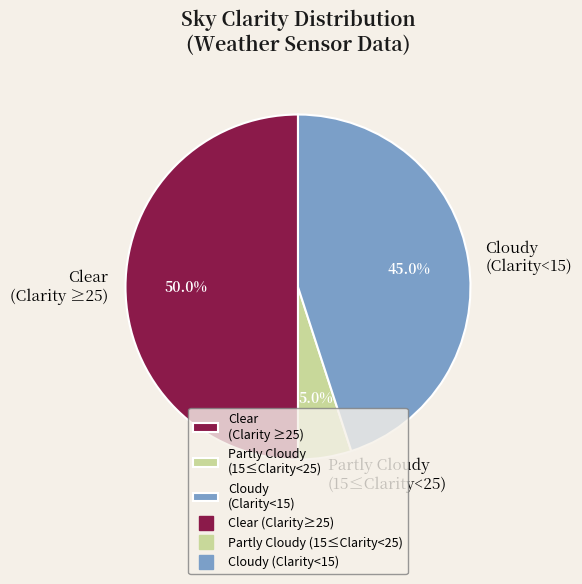

Between Partly Cloudy (15≤Clarity<25) and Cloudy (Clarity<15), which is larger?

Cloudy (Clarity<15)